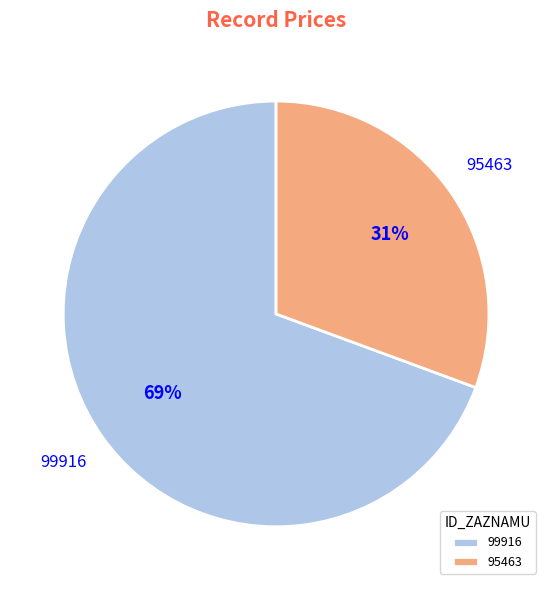

Approximately how many times larger is the value at 95463 compared to 99916?

0.4